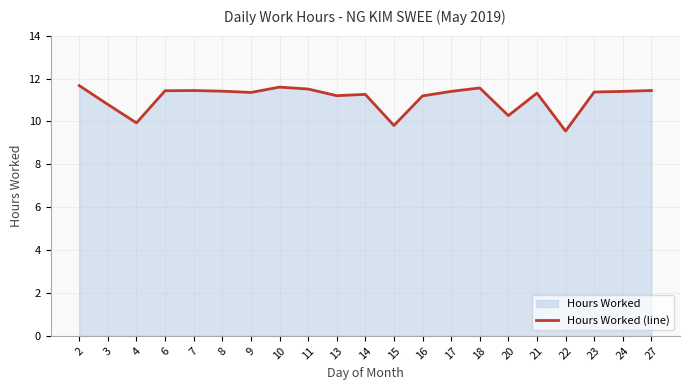

True or false: the data has more than 2 interior local peaks.

True